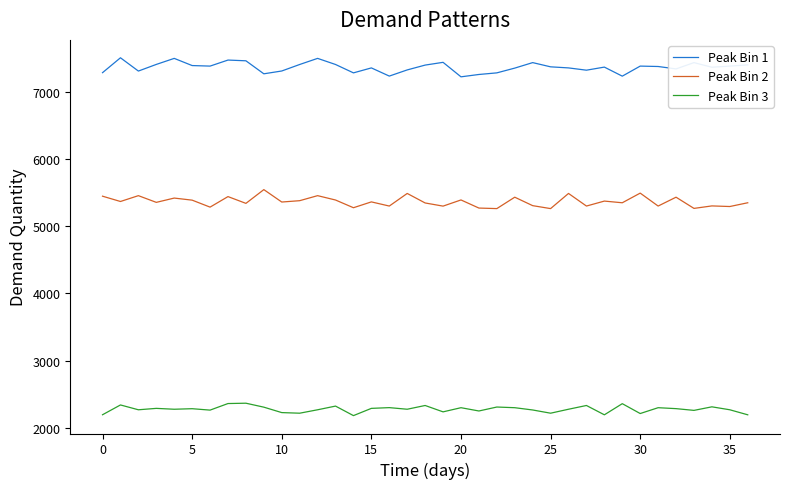

What are all the series names shown in the legend?

Peak Bin 1, Peak Bin 2, Peak Bin 3